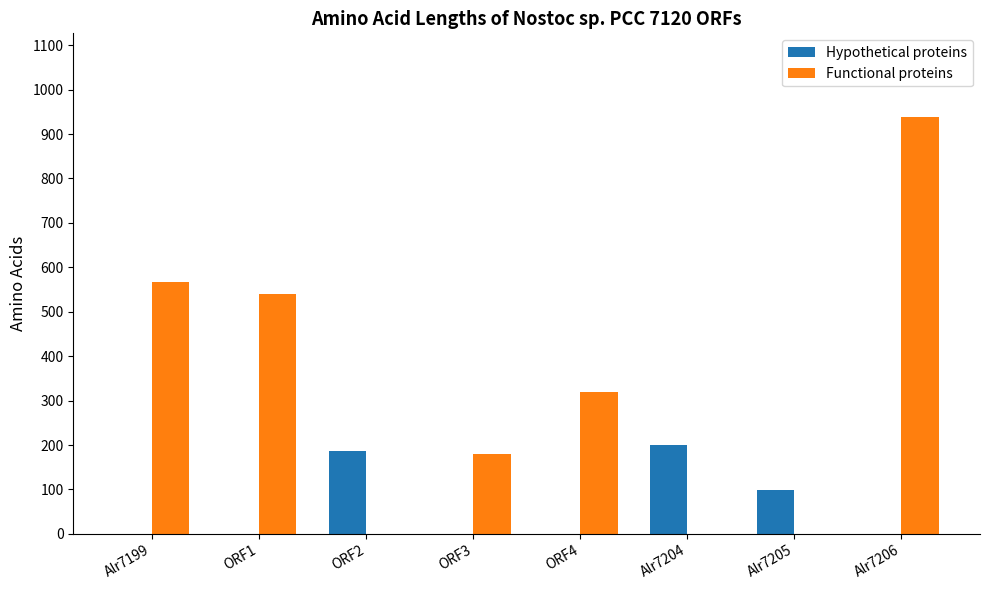

The value of Functional proteins at ORF1 is 943. True or false?

False